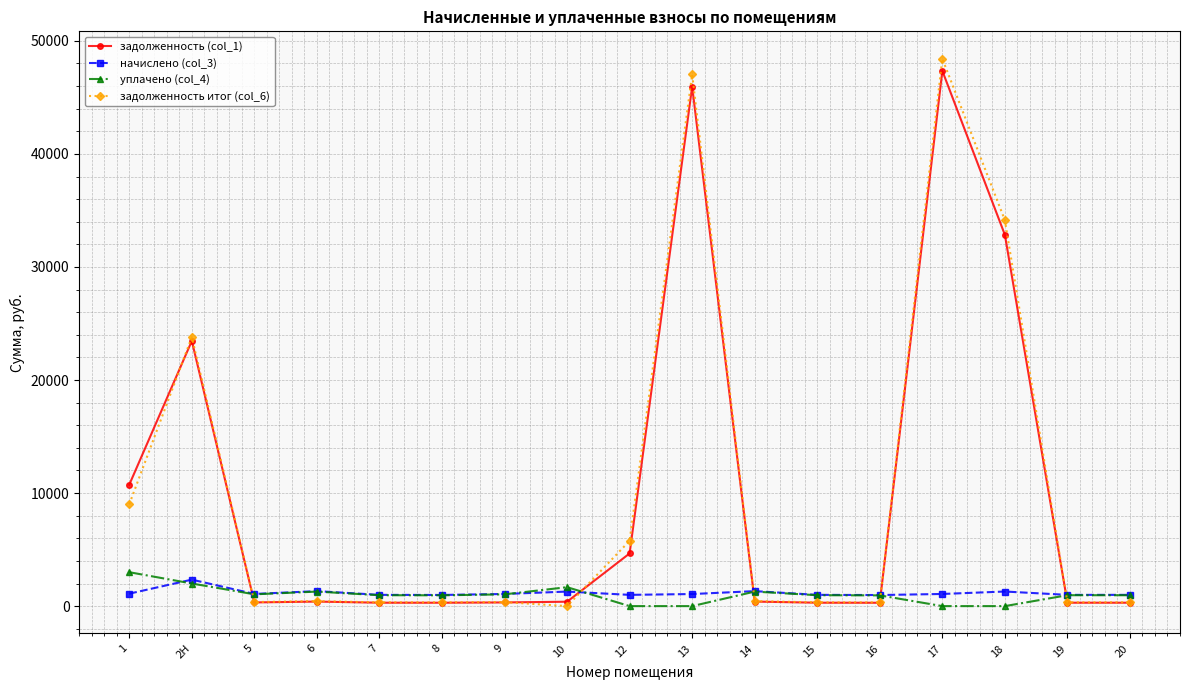

What is the total value across all series at 12?

11432.6